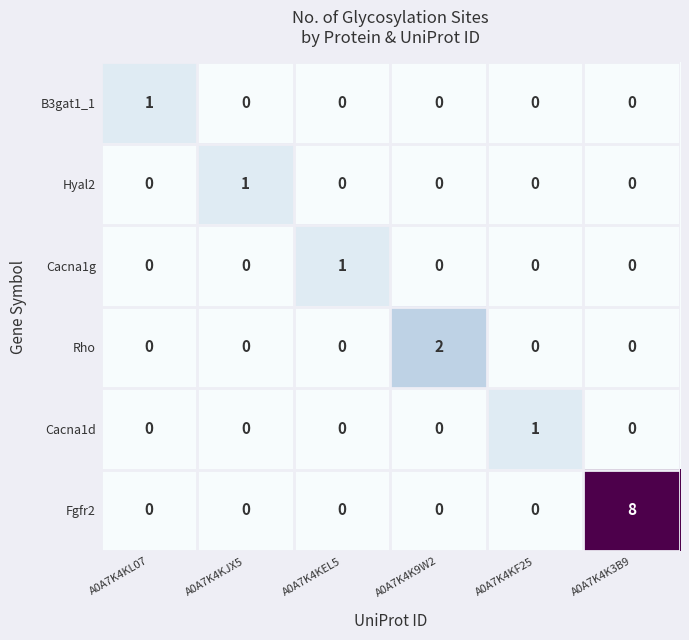

The Hyal2 series shows 0 at A0A7K4K3B9. True or false?

True